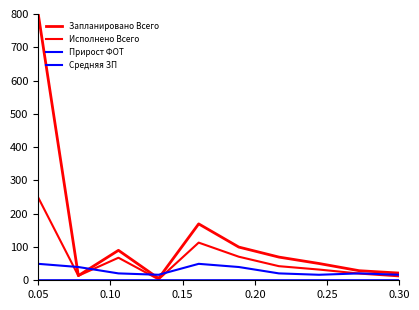

Does the chart display data point markers on the line(s)?

No